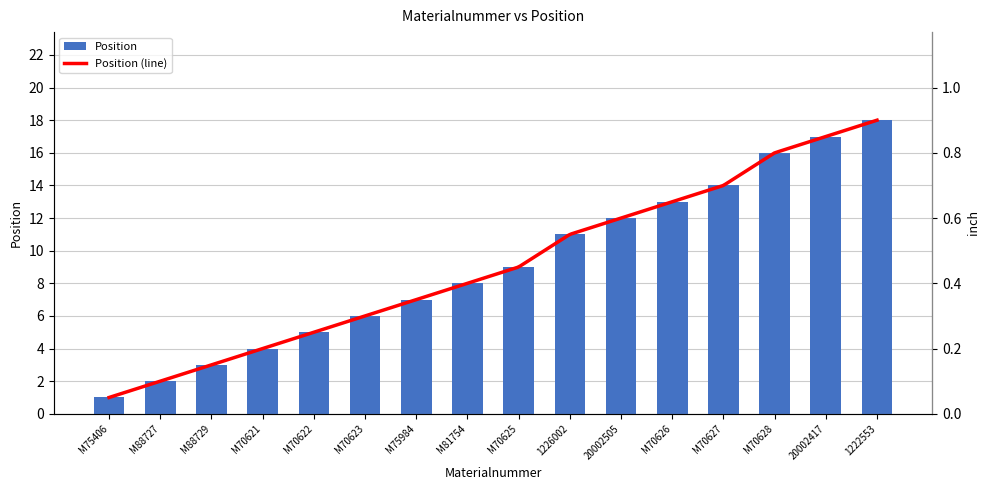

At which label is the value closest to 9?

M70625